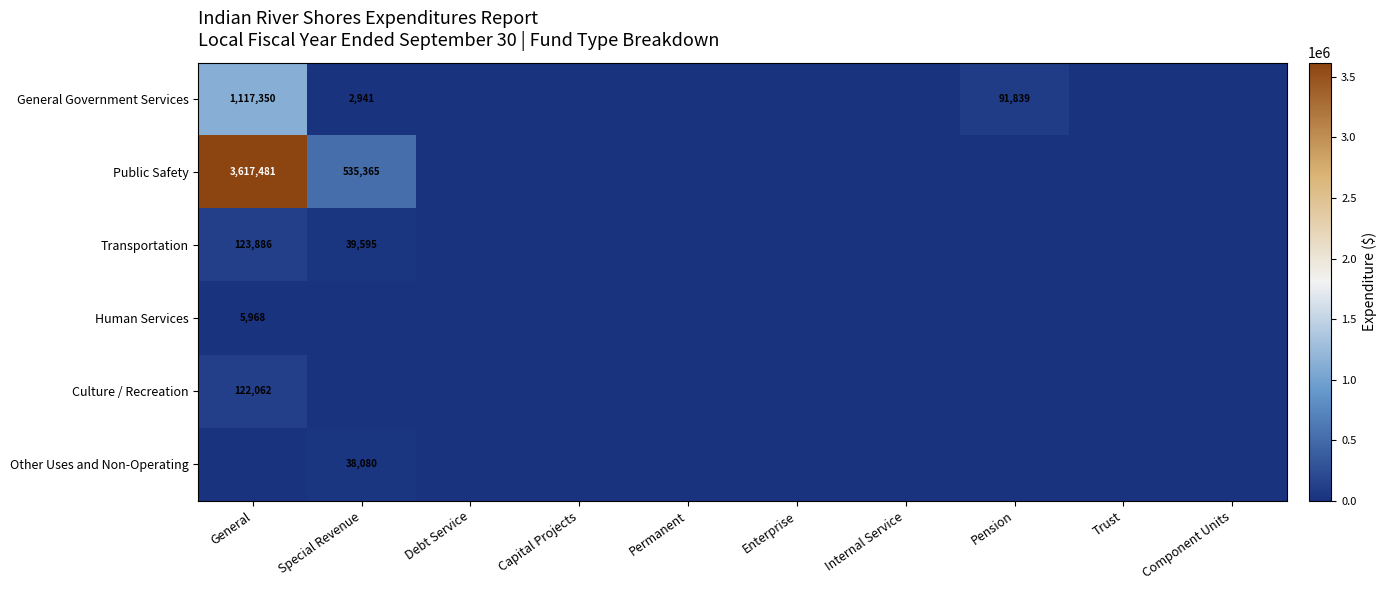

The Other Uses and Non-Operating series shows 38080 at Special Revenue. True or false?

True